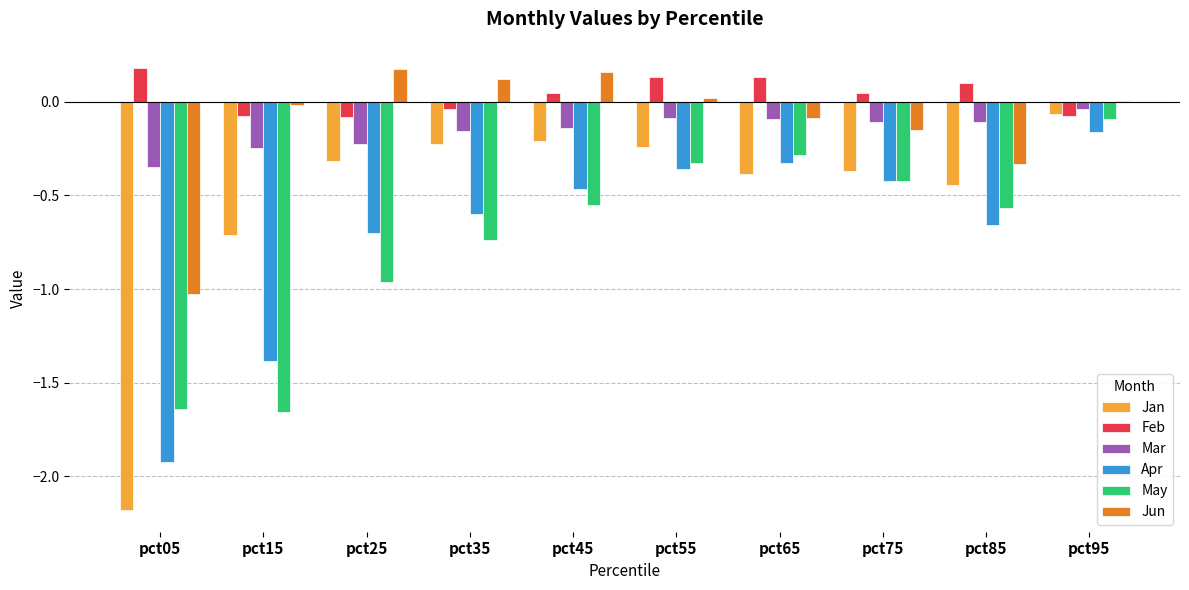

True or false: May has a value of -0.4 at pct75.

True